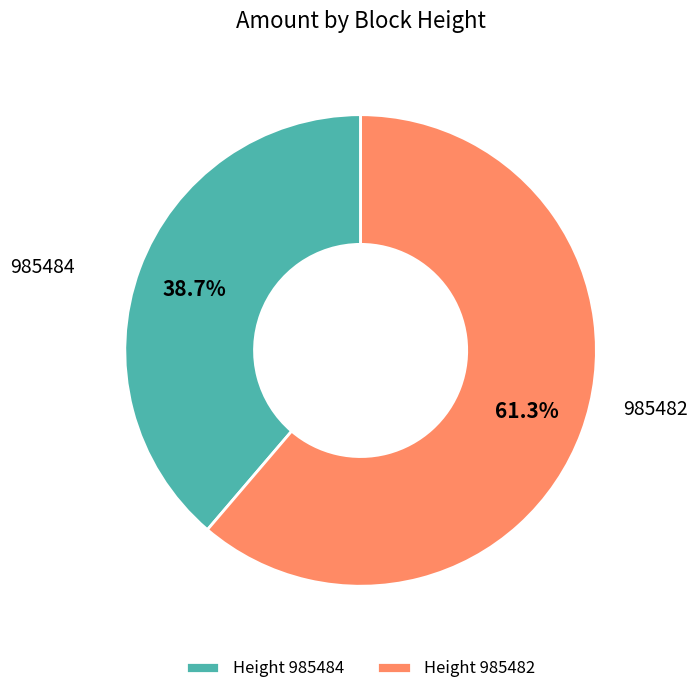

Count the number of slices in the pie.

2